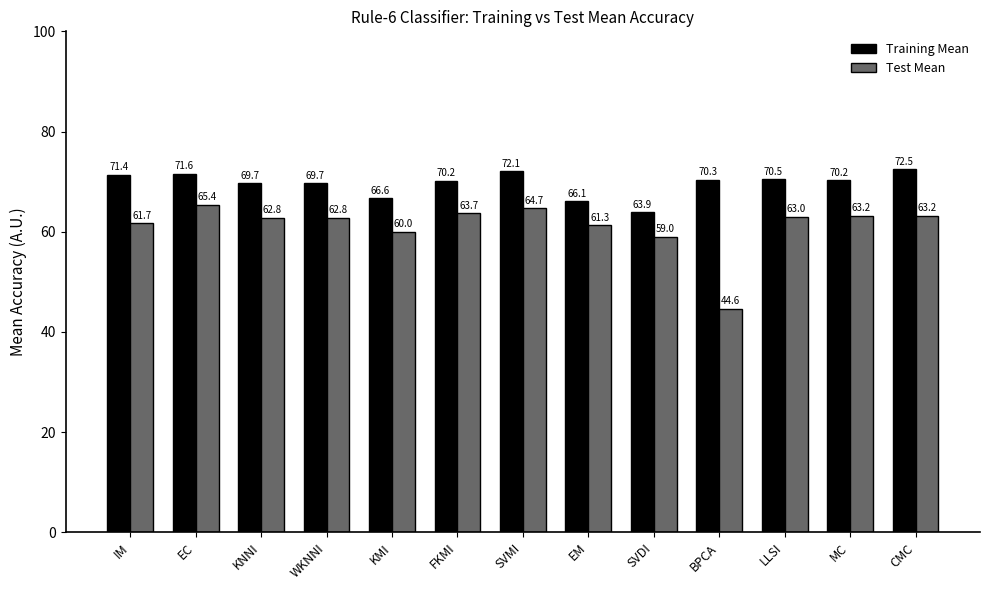

Rank the series by their average value, from highest to lowest.

Training Mean, Test Mean